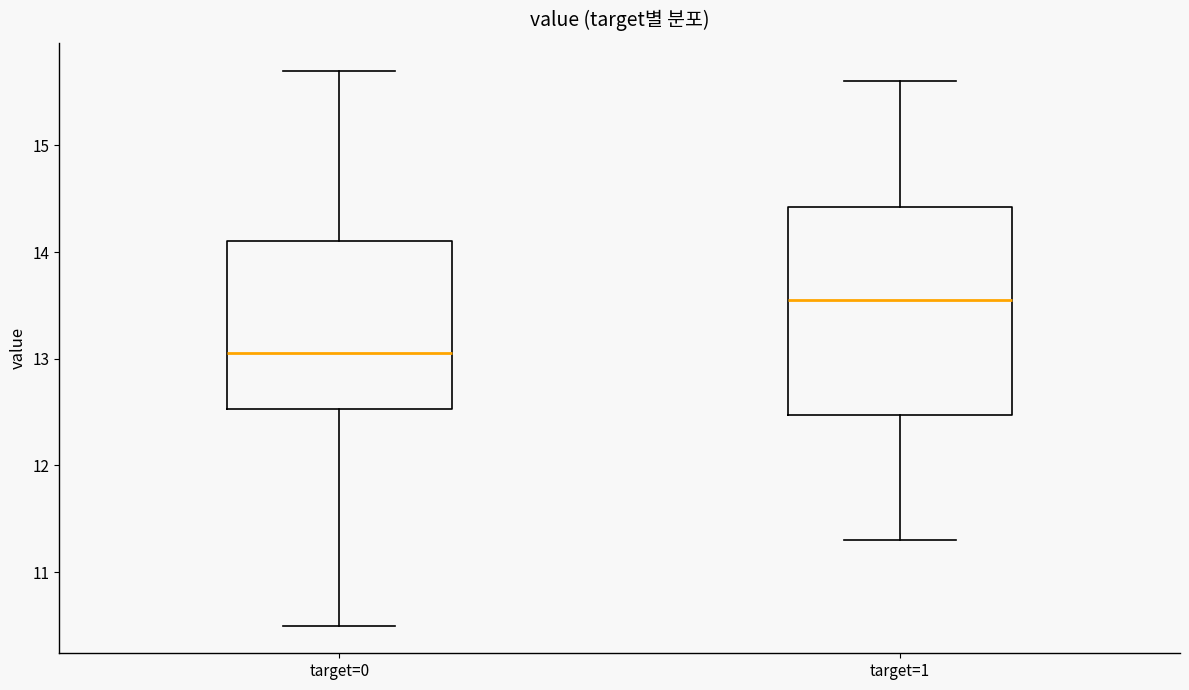

Reading left to right, read every box against the y-axis: the position of its median line, the range the box covers, and the ends of its whiskers. The values are not printed on the chart, so give them approximately, as read against the axis.

target=0: median 13.1, box 12.5 to 14.1, whiskers 10.5 to 15.7
target=1: median 13.6, box 12.5 to 14.4, whiskers 11.3 to 15.6